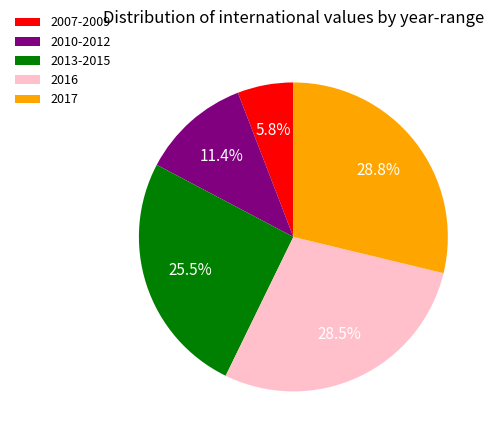

Which has a higher value, 2010-2012 or 2013-2015?

2013-2015